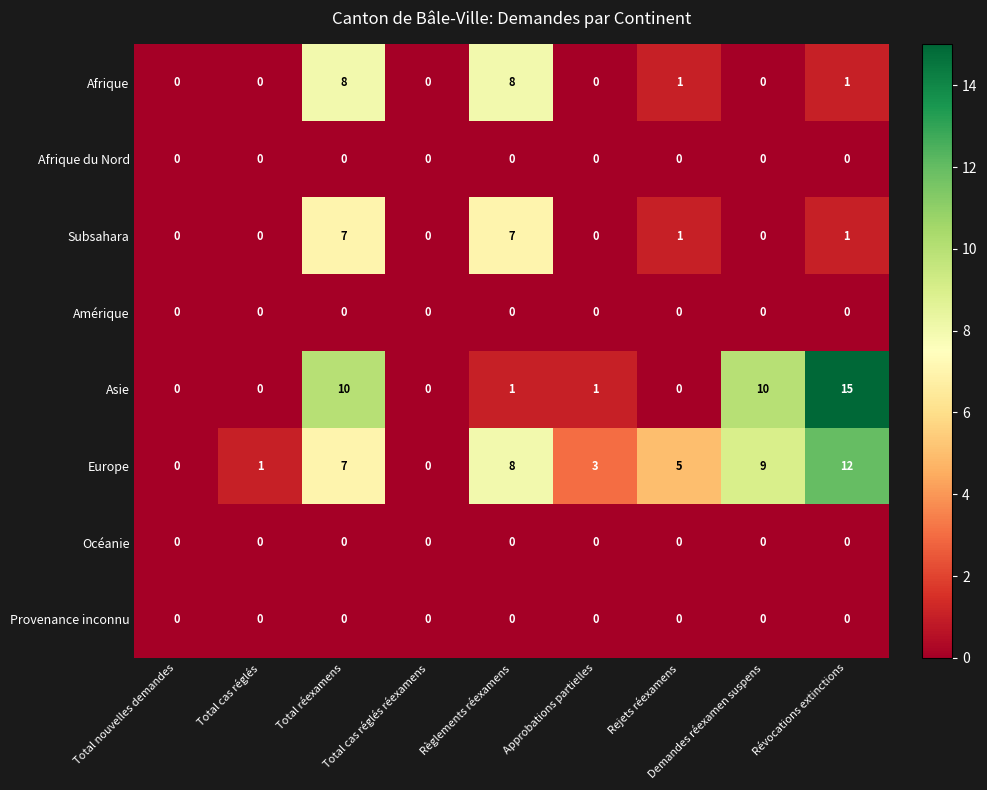

What is the difference between the highest and lowest values at Demandes réexamen suspens?

10